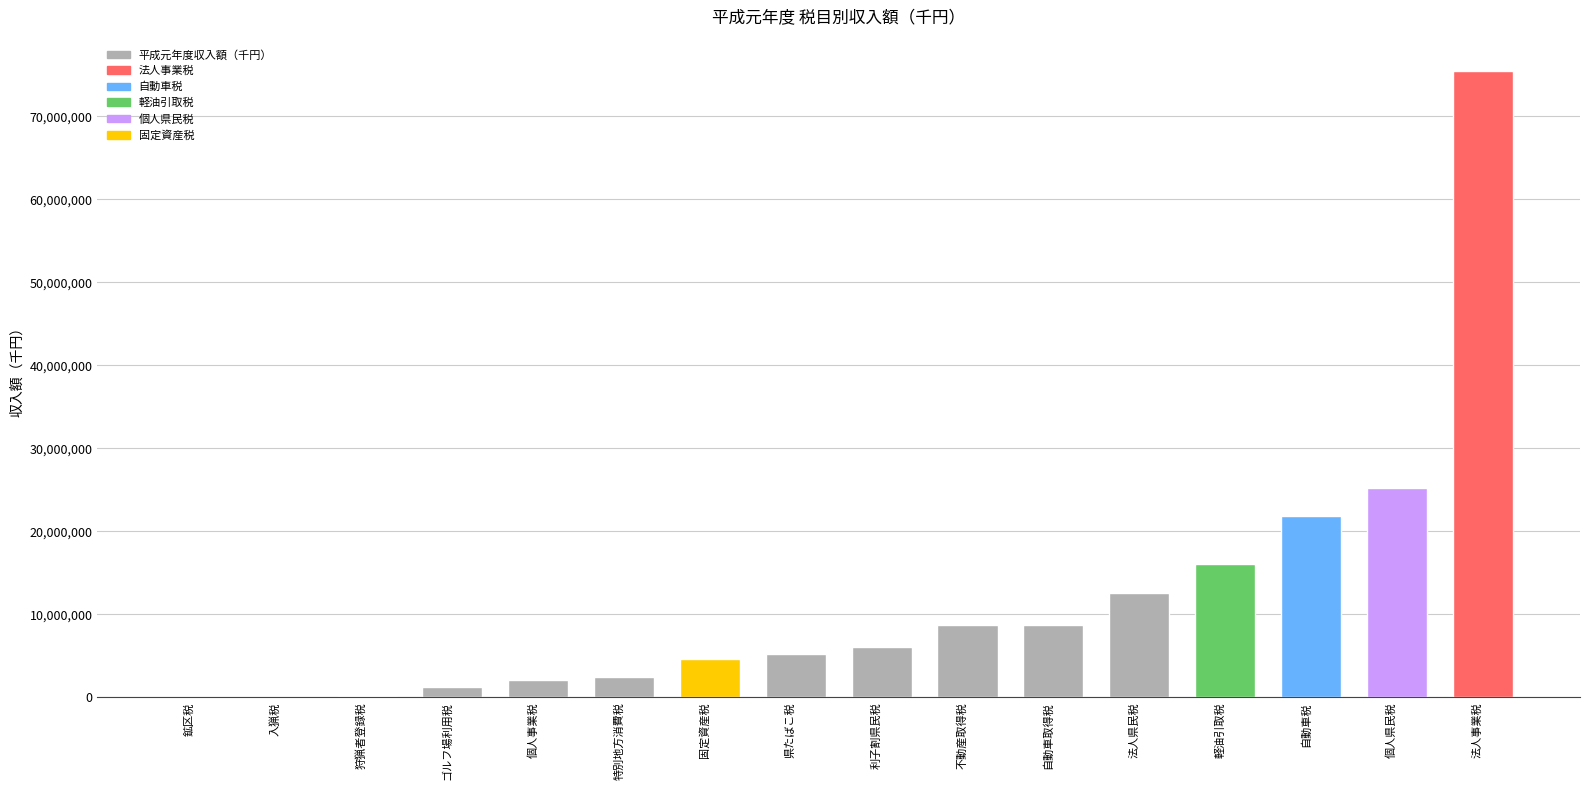

At which category does the chart reach its peak across all series?

法人事業税